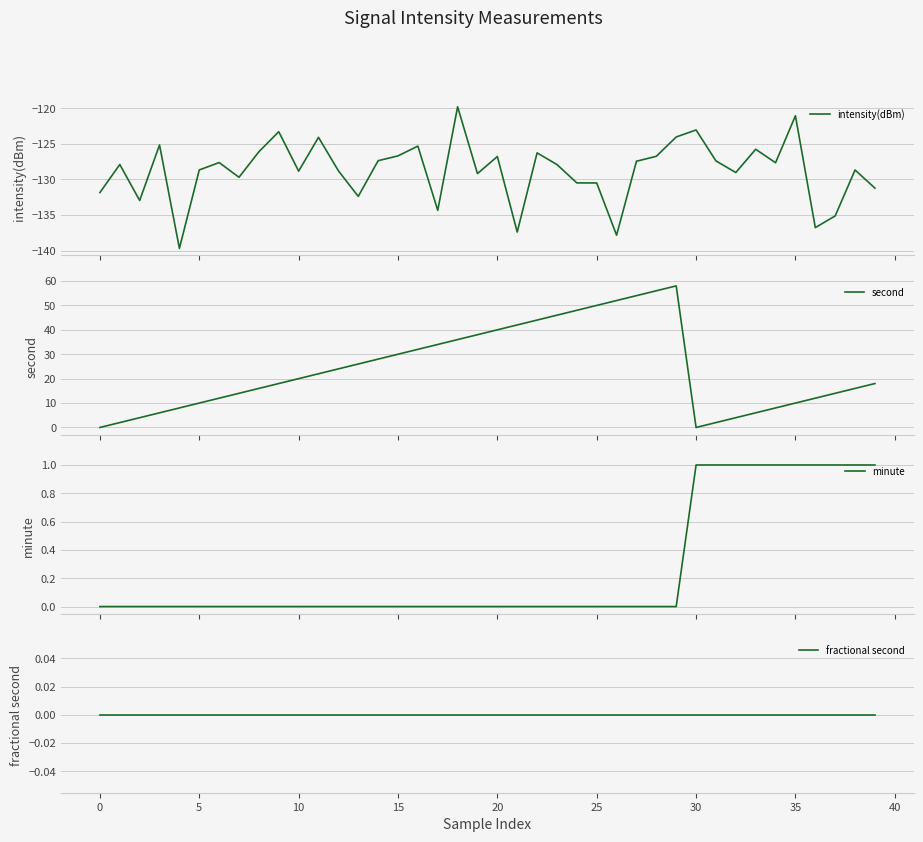

What is the approximate value of intensity(dBm) at 13?

-132.4